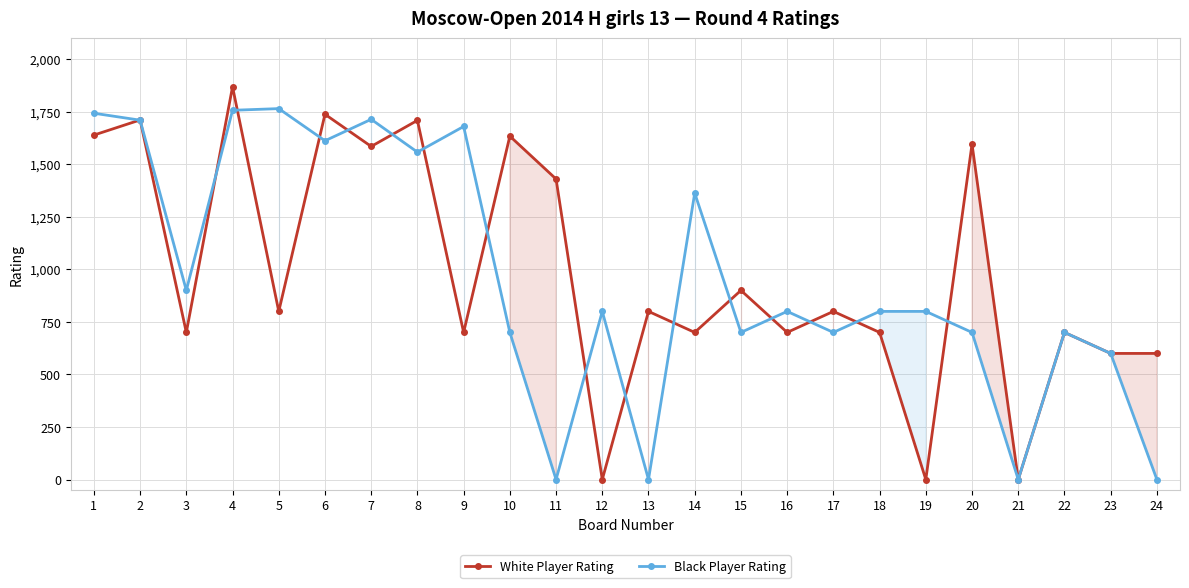

How many values in Black Player Rating are above zero?

20